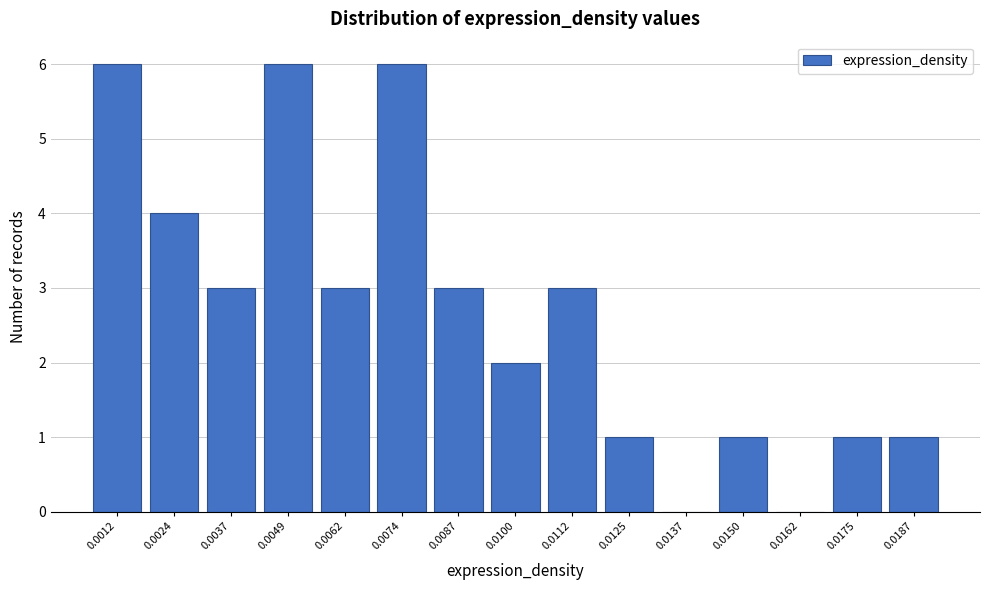

Reading left to right, transcribe all the data shown in this chart.

0.0012=6	0.0024=4	0.0037=3	0.0049=6	0.0062=3	0.0074=6	0.0087=3	0.0100=2	0.0112=3	0.0125=1	0.0137=0	0.0150=1	0.0162=0	0.0175=1	0.0187=1